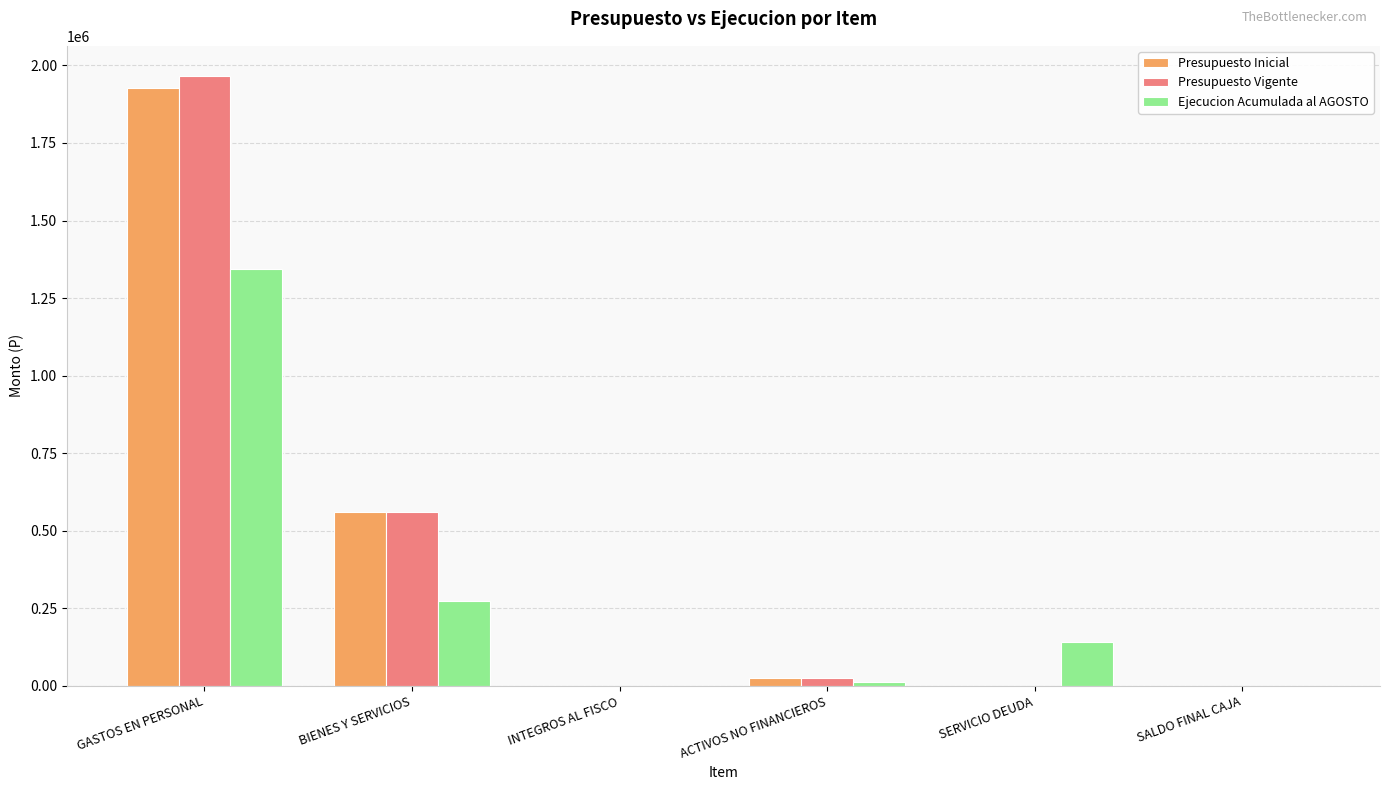

What is the sum of all Presupuesto Inicial values?

2513687